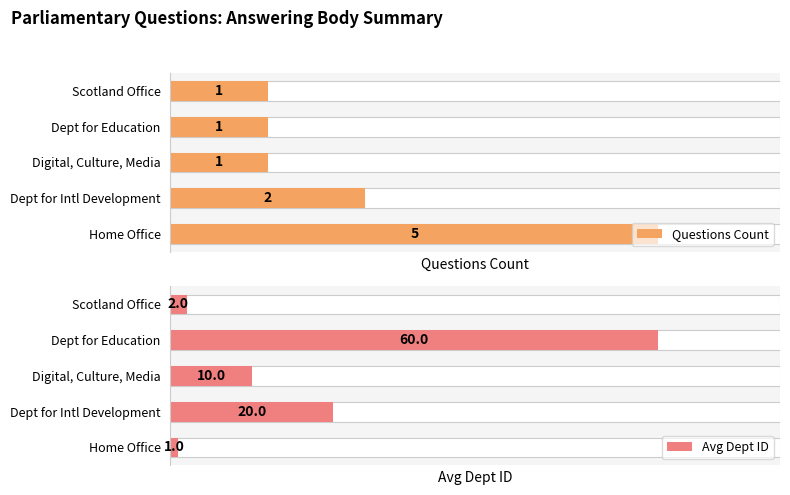

What is the minimum value for Questions Count?

1